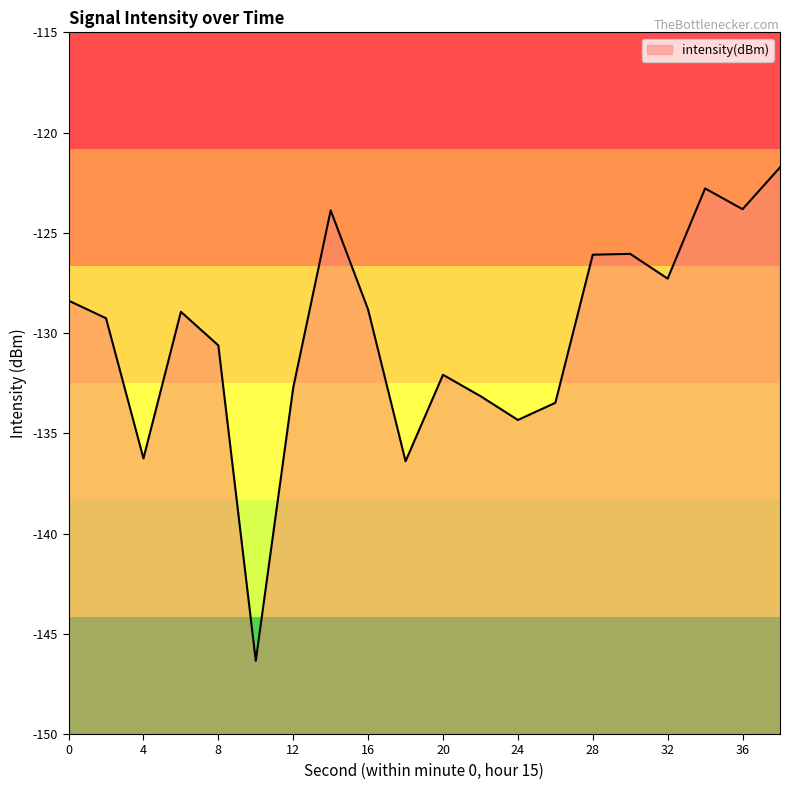

What is the smallest value displayed?

-146.3